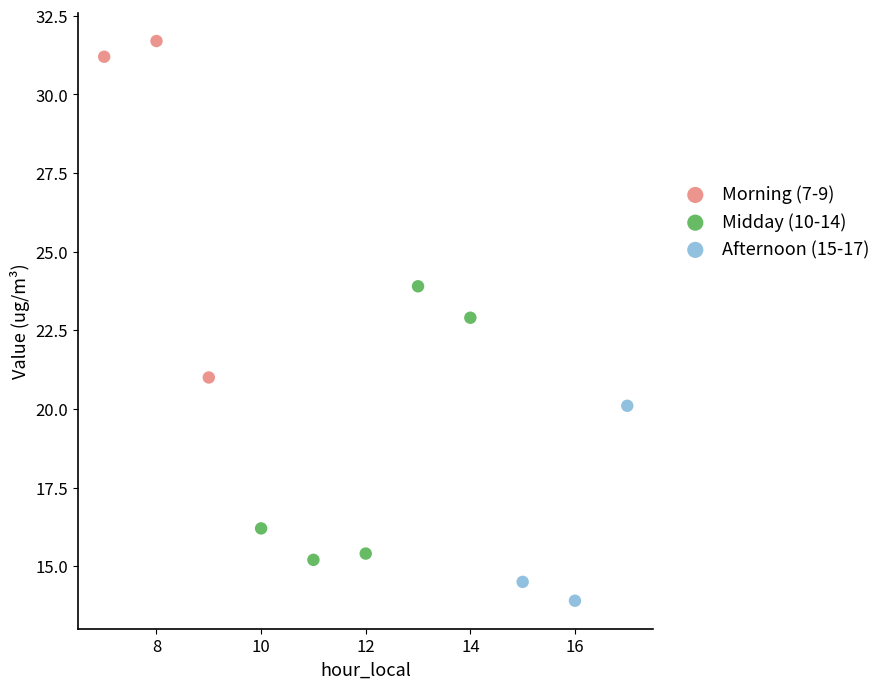

Which series has the widest spread of Y values?

Morning (7-9)